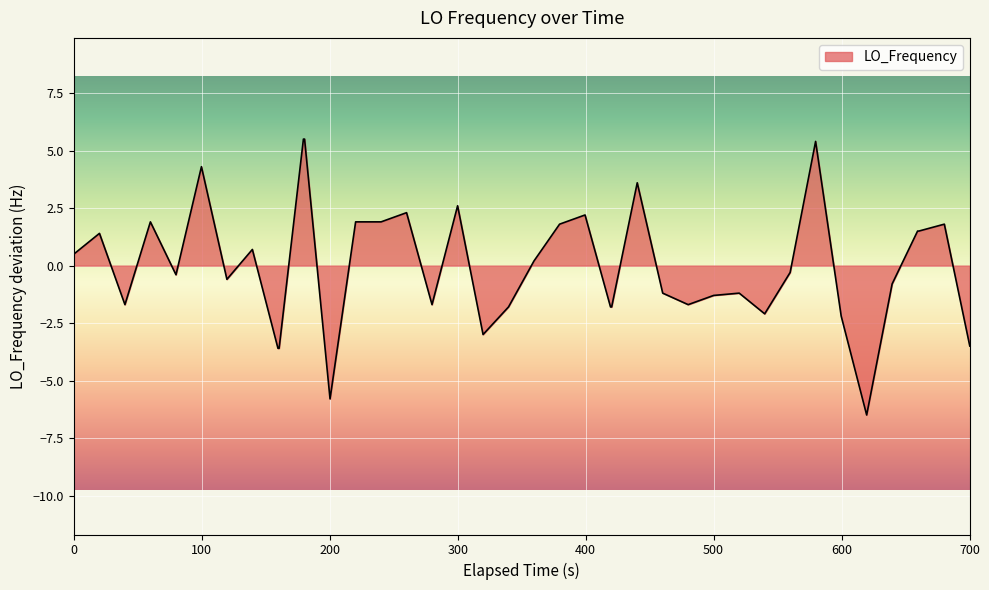

What is the minimum value shown in the chart?

-6.5